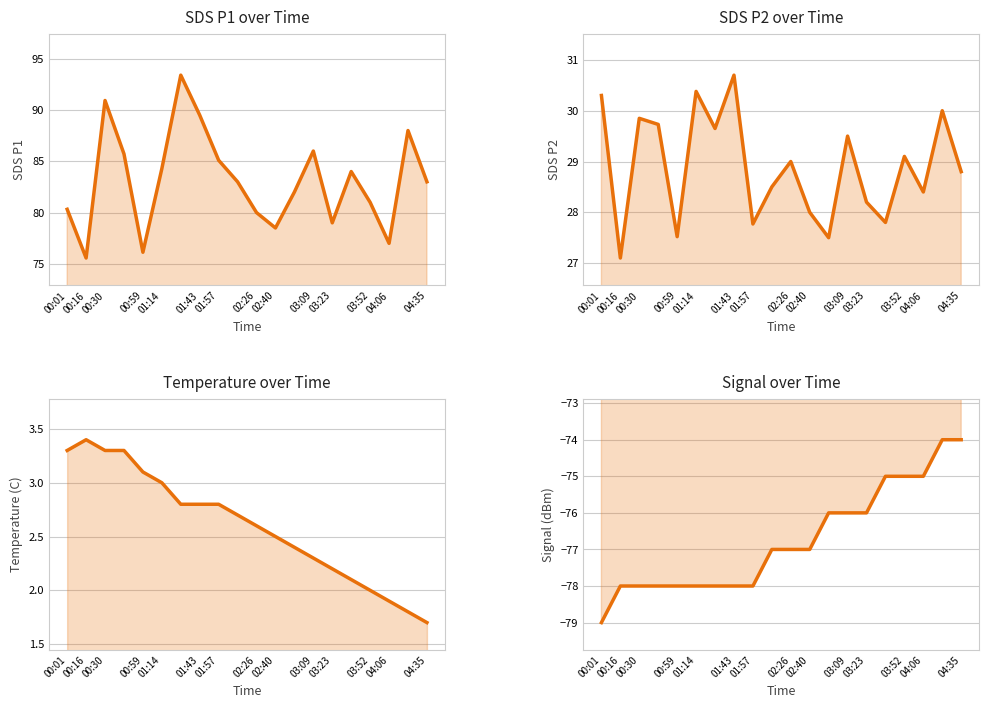

True or false: SDS_P2 and Signal intersect in this chart.

False